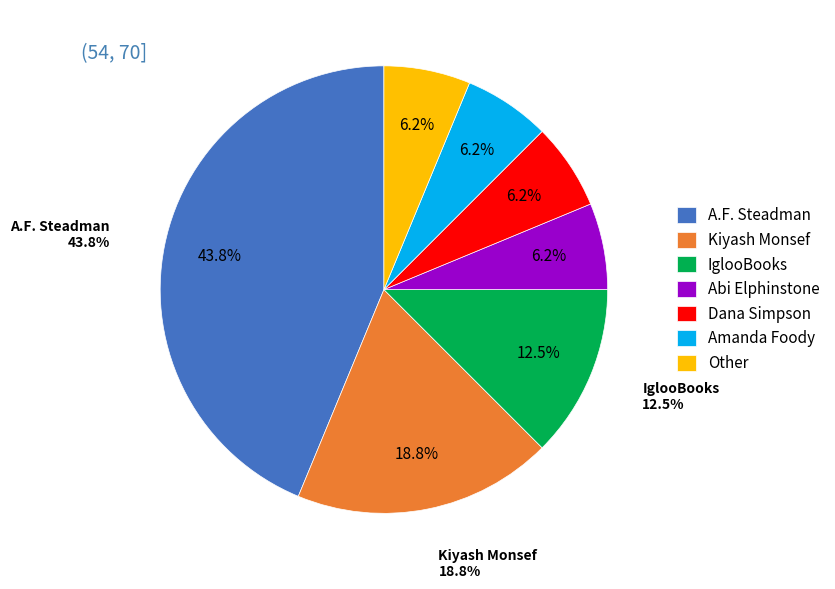

To the nearest percent, what portion does A.F. Steadman represent?

44%